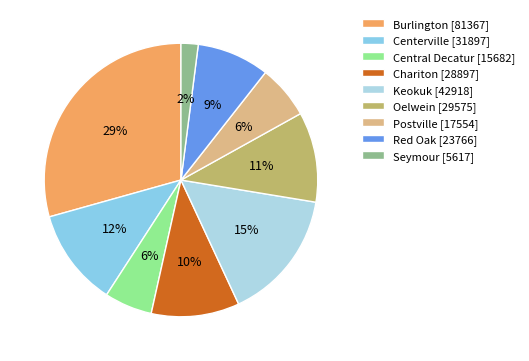

Is Centerville the majority of the pie?

No